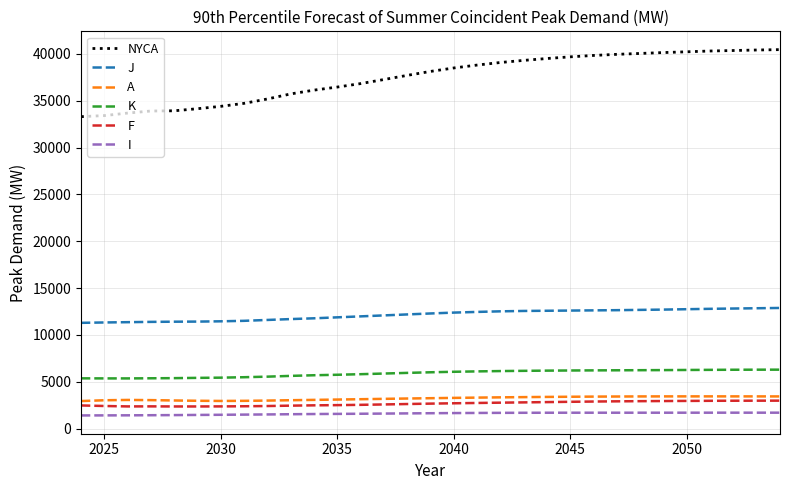

Is this an area chart (filled region under the line)?

No